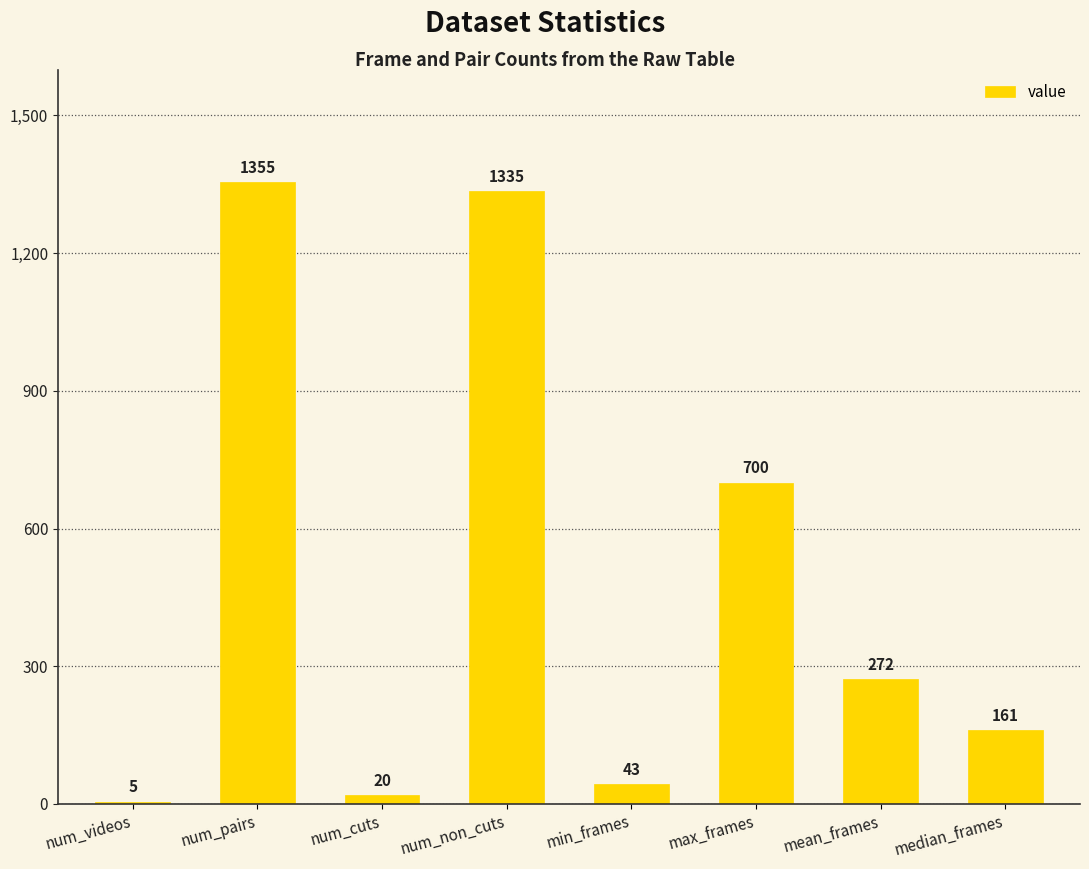

List the labels in order of value, largest first.

num_pairs, num_non_cuts, max_frames, mean_frames, median_frames, min_frames, num_cuts, num_videos